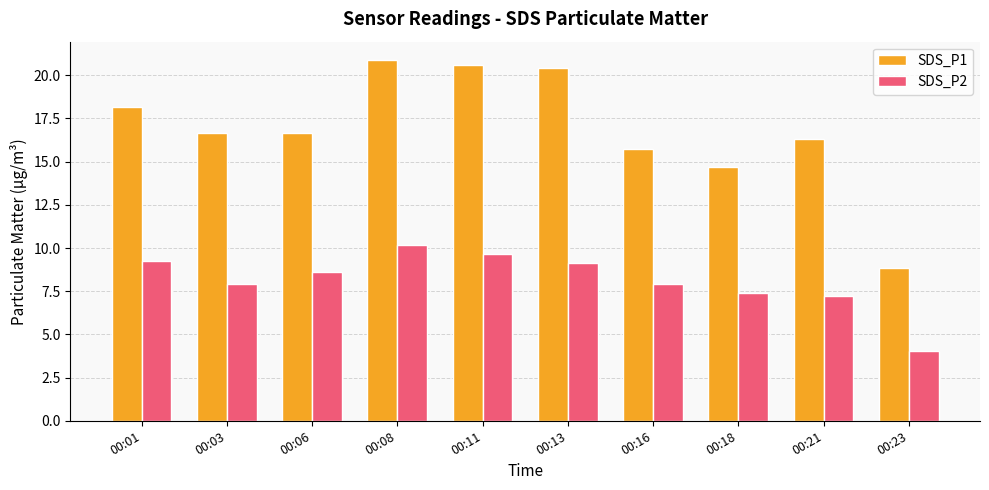

What is the spread (max minus min) of values at 00:11?

10.9